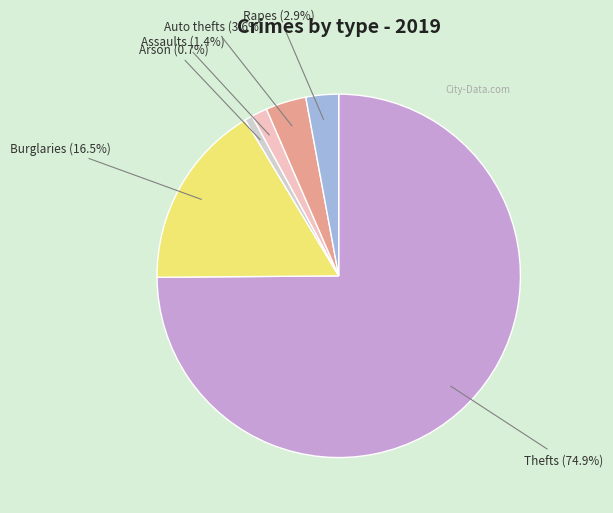

How many slices are in this pie chart?

6